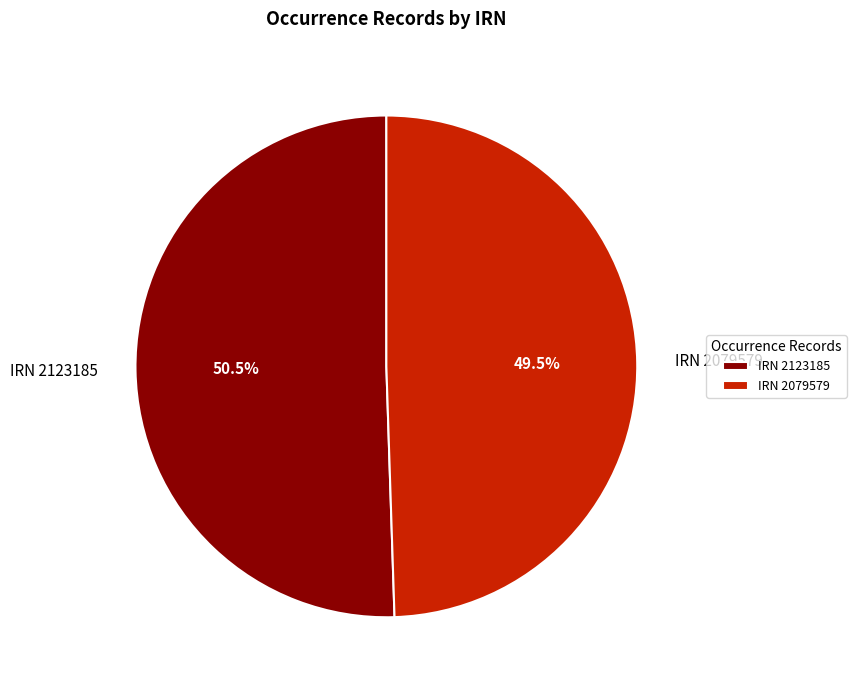

Count the number of slices in the pie.

2